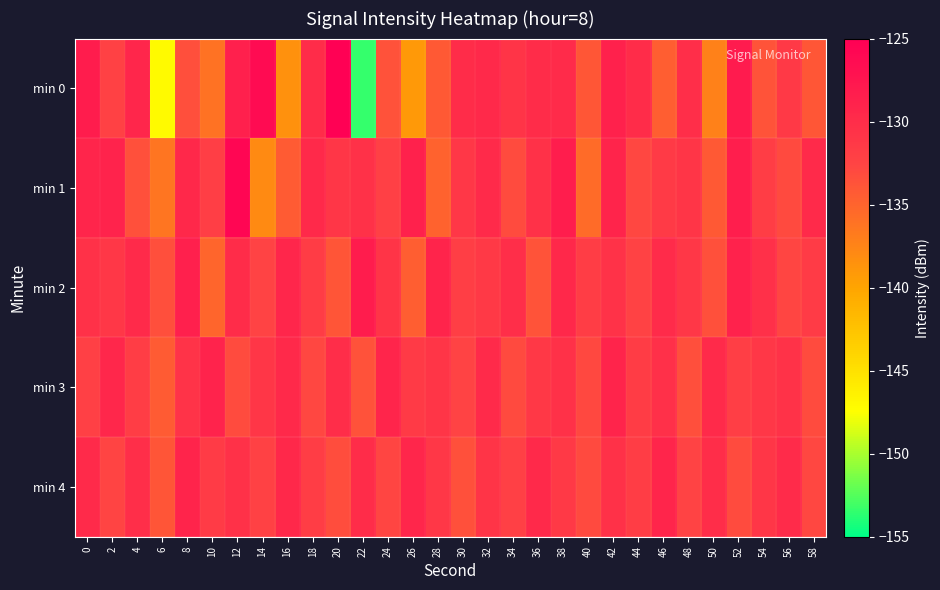

Which series has the widest spread of values?

min 0